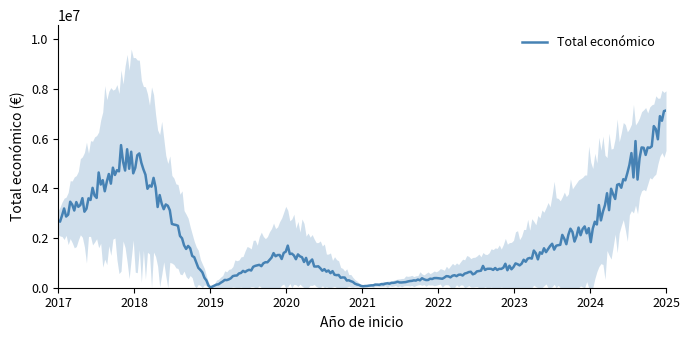

How many distinct data groups are displayed?

1